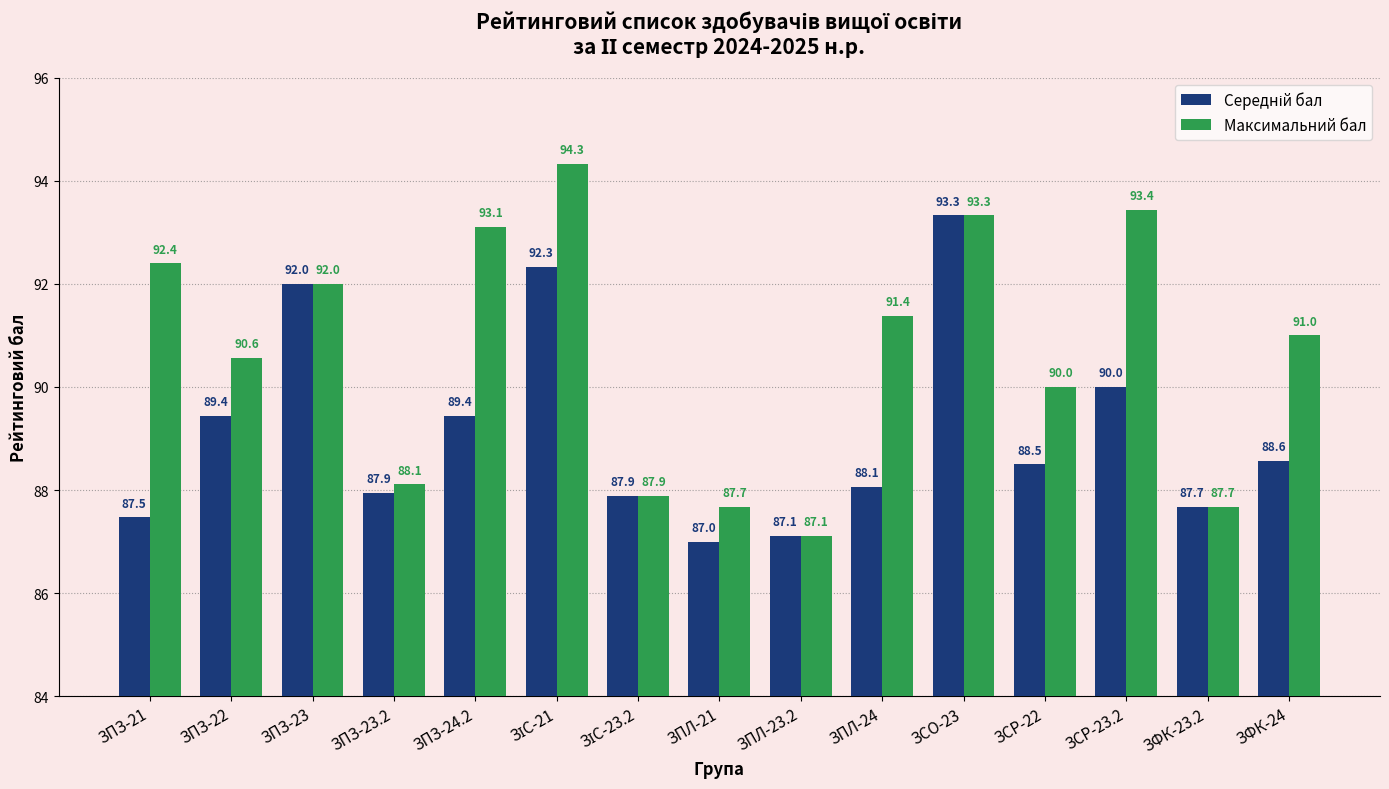

Between ЗПЗ-22 and ЗПЛ-21, which series saw the biggest shift?

Максимальний бал